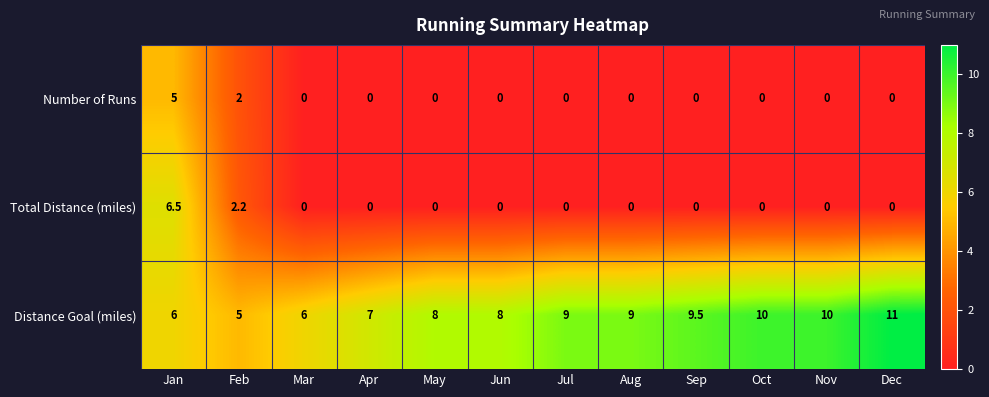

At Feb, list the series in order from smallest to largest.

Number of Runs, Total Distance (miles), Distance Goal (miles)